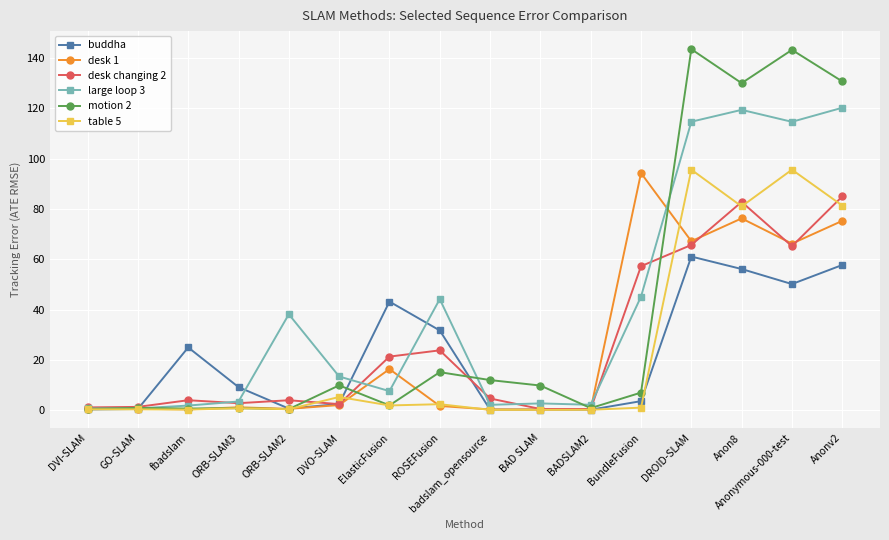

Rank the series by their maximum value, from lowest to highest.

buddha, desk changing 2, desk 1, table 5, large loop 3, motion 2